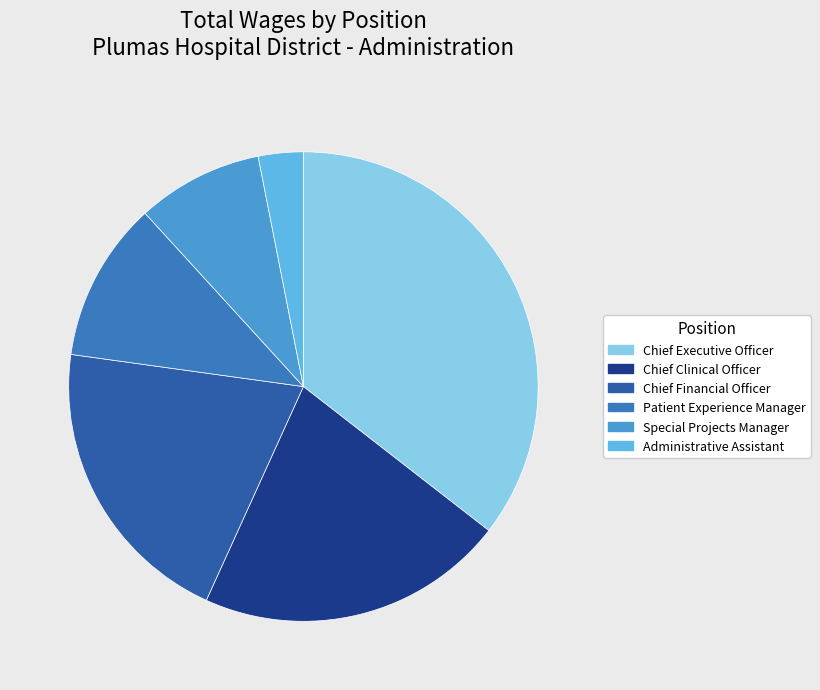

Count the number of slices in the pie.

6